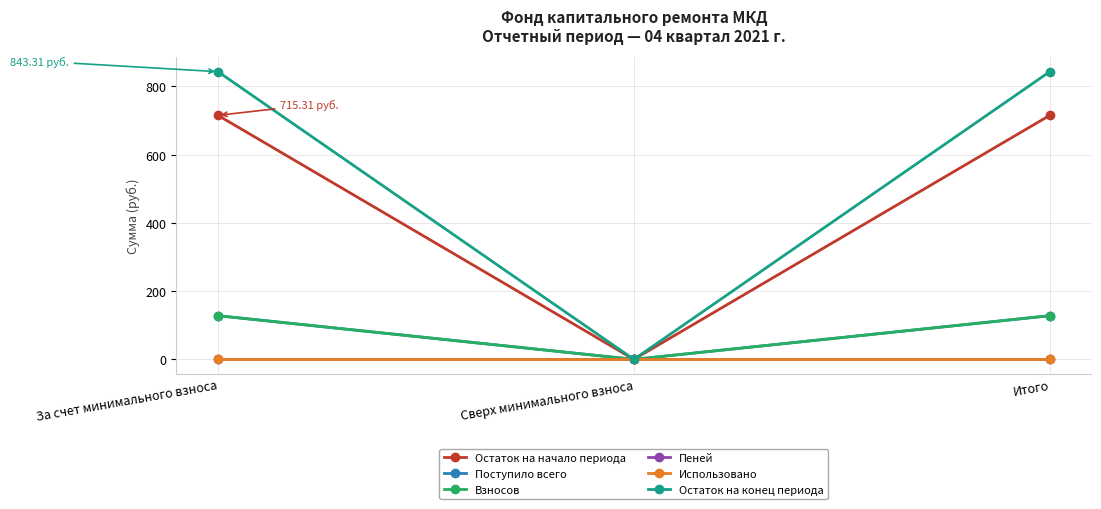

Rank the categories by Пеней value from lowest to highest.

За счет минимального взноса, Сверх минимального взноса, Итого